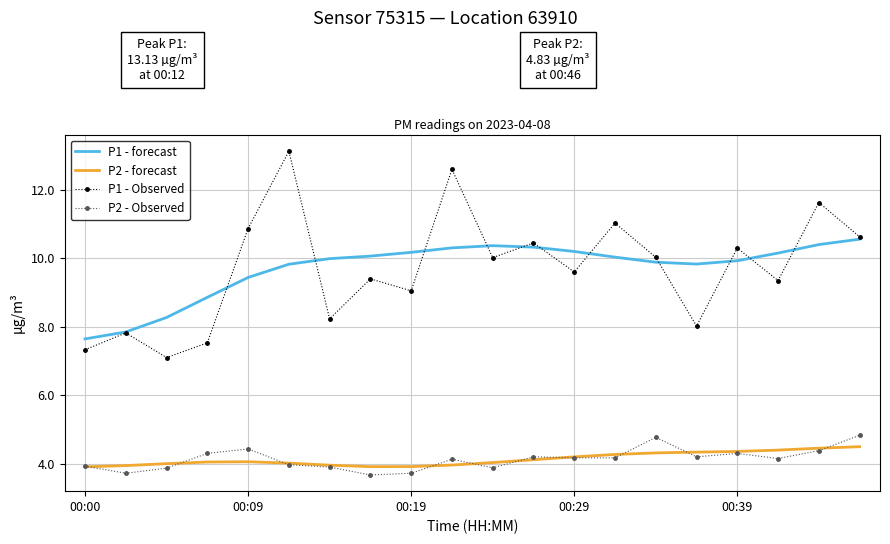

What is the minimum value shown in the chart?

3.7